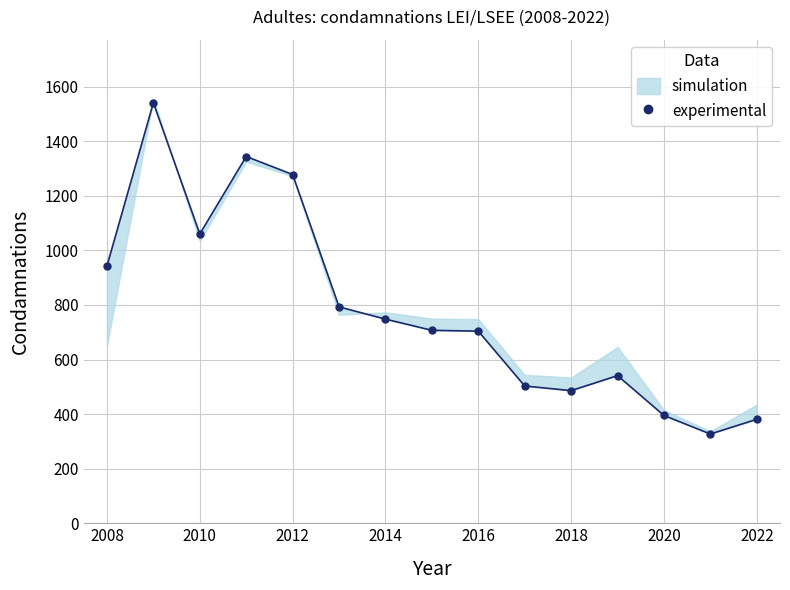

What is the average value?

783